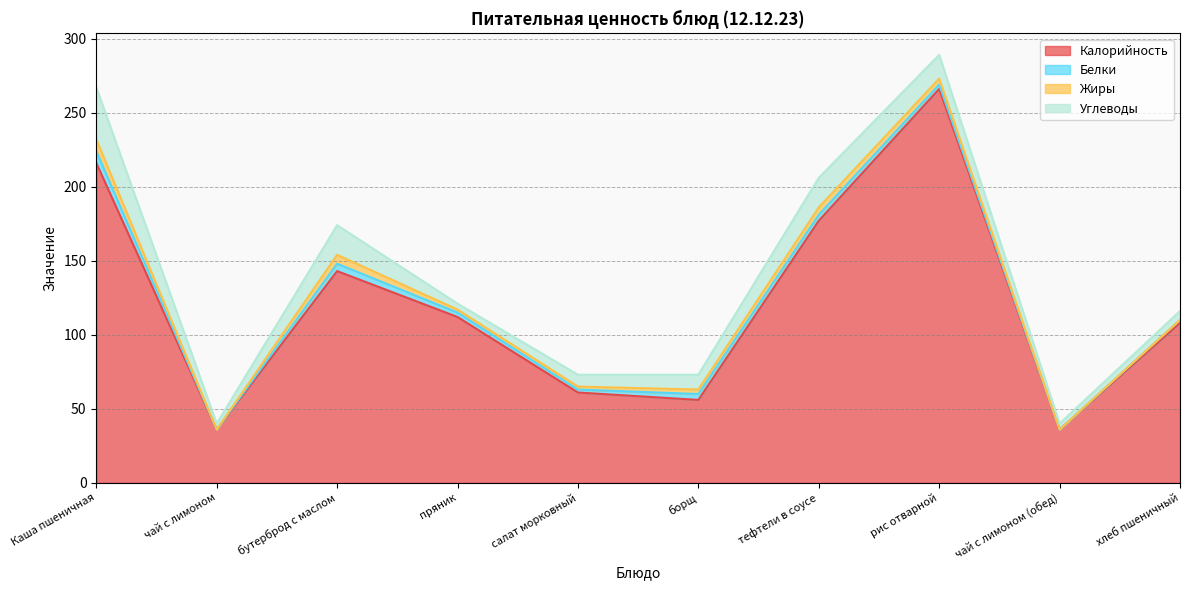

What is the difference between the highest and lowest values at бутерброд с маслом?

138